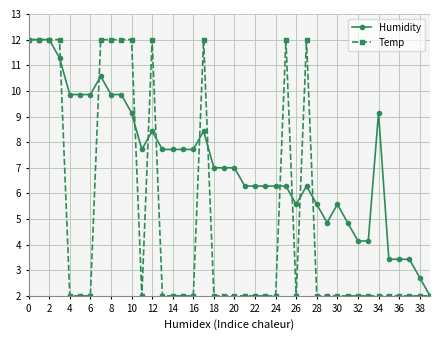

Which series has the largest total across all categories?

Humidity